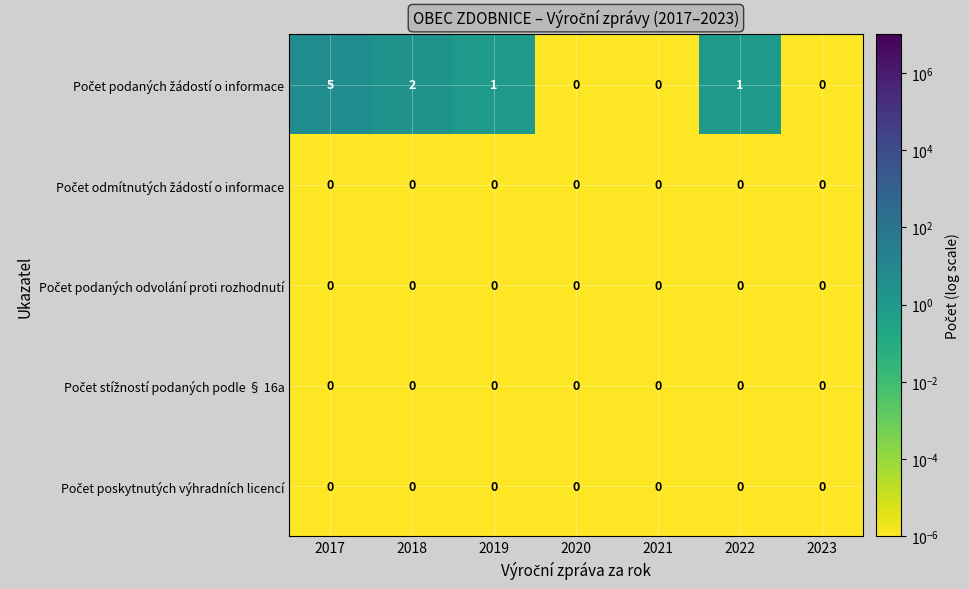

What is the difference between the highest and lowest values at 2017?

5